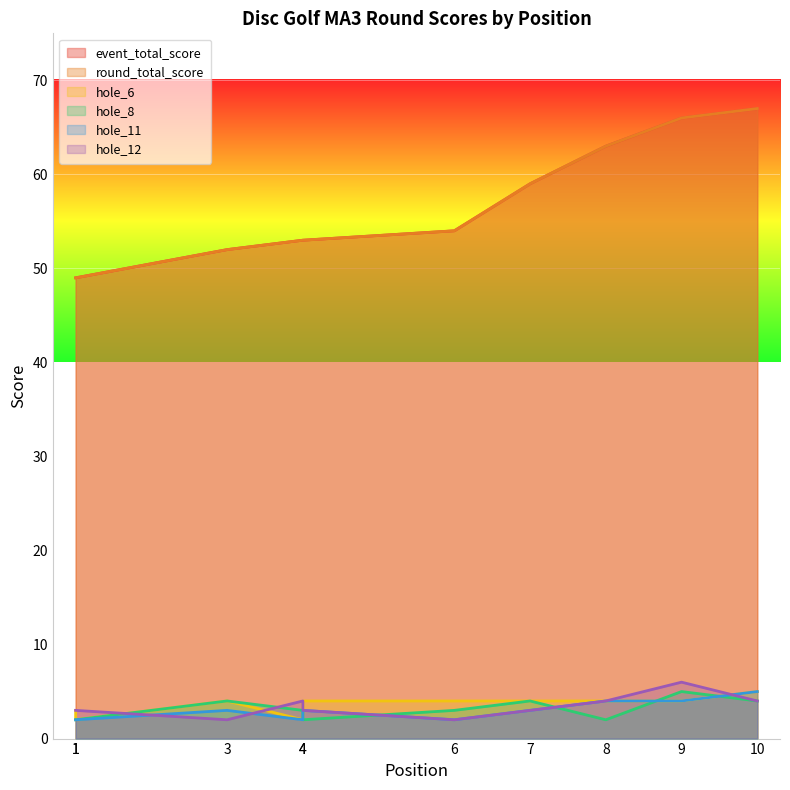

The hole_6 series shows 6 at 8. True or false?

False